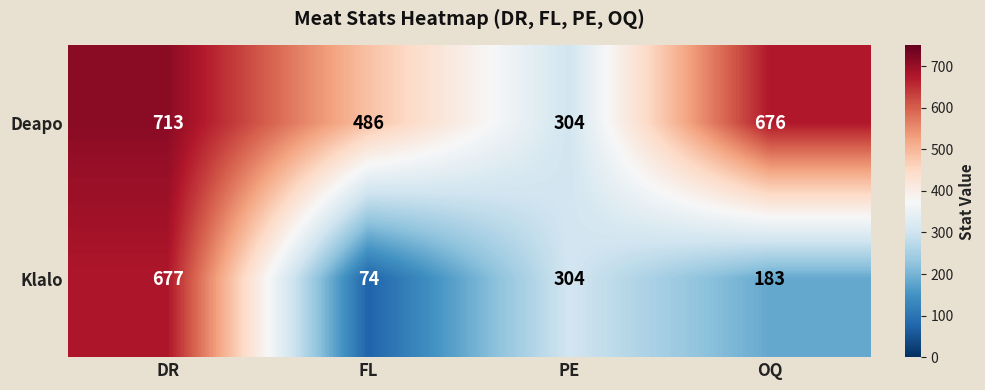

What is the difference between the Klalo values at DR and OQ?

494